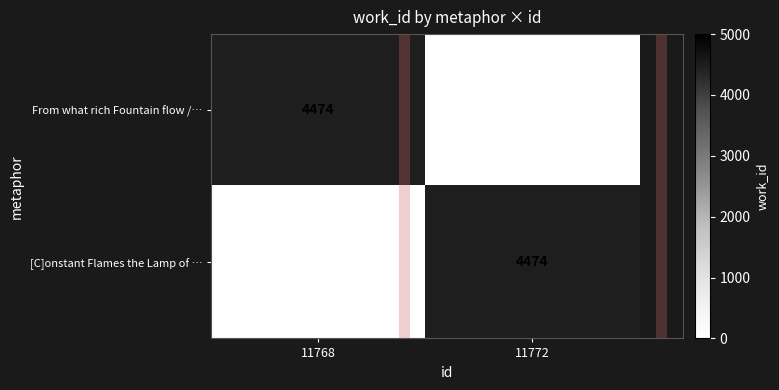

The [C]onstant Flames the Lamp of … series shows 4474 at 11772. True or false?

True